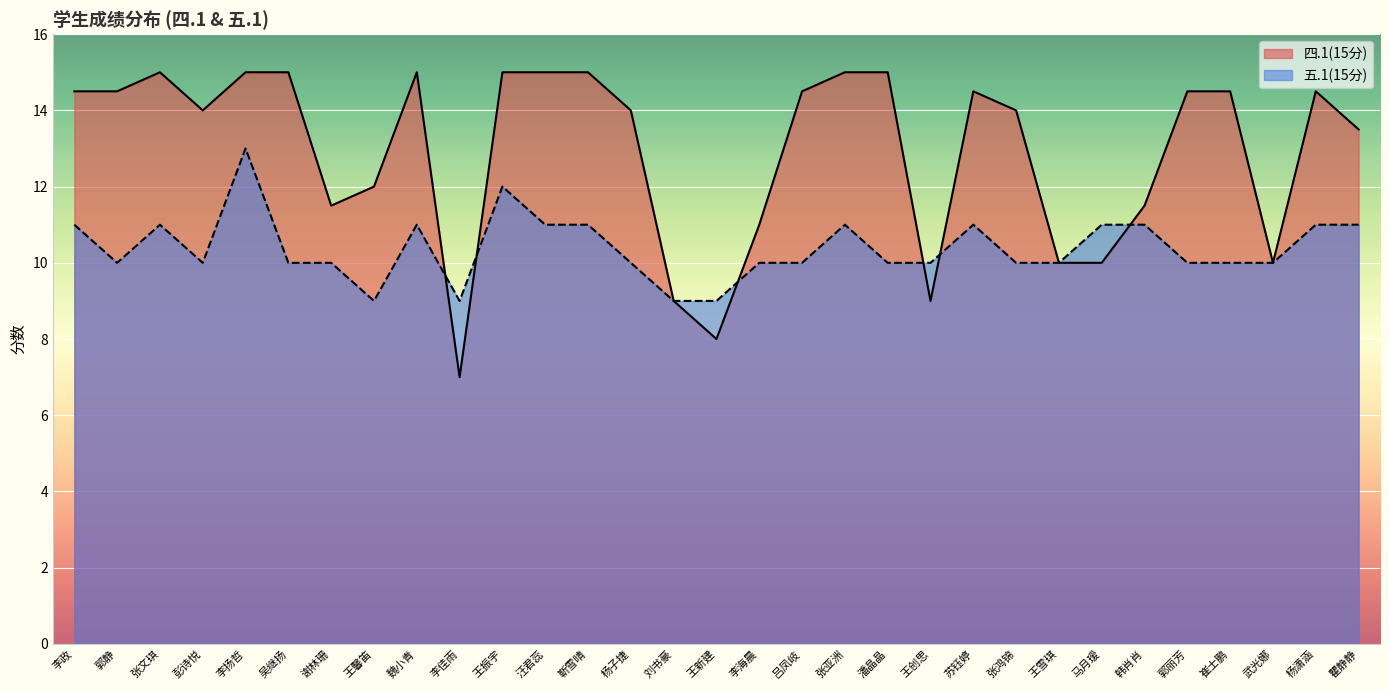

Between 王新建 and 崔士鹏, which series saw the biggest shift?

四.1(15分)